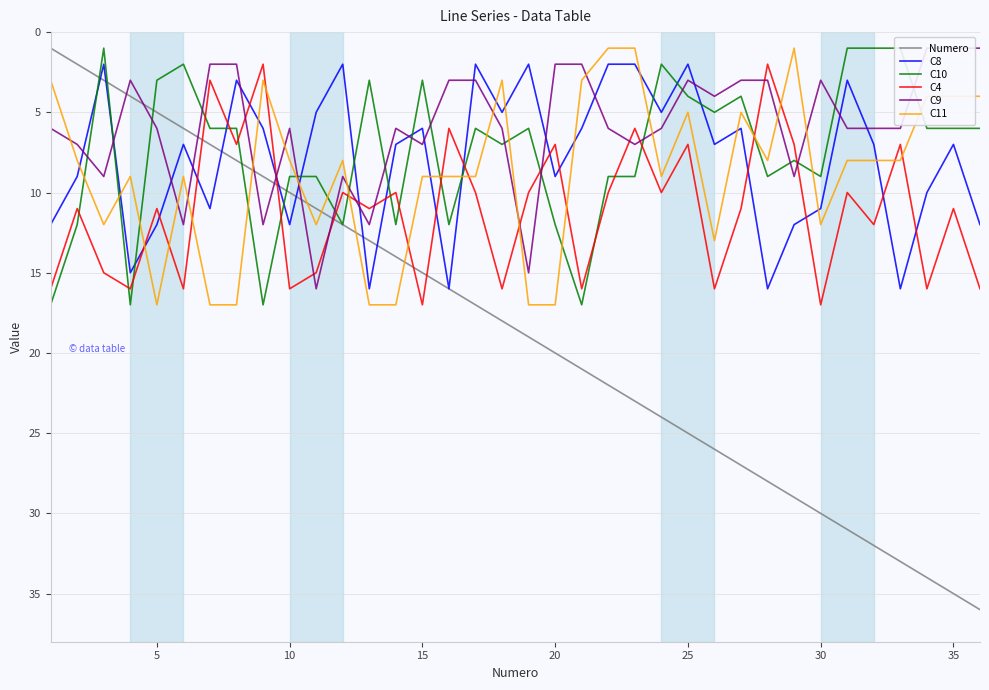

The Numero series shows 40 at 30. True or false?

False